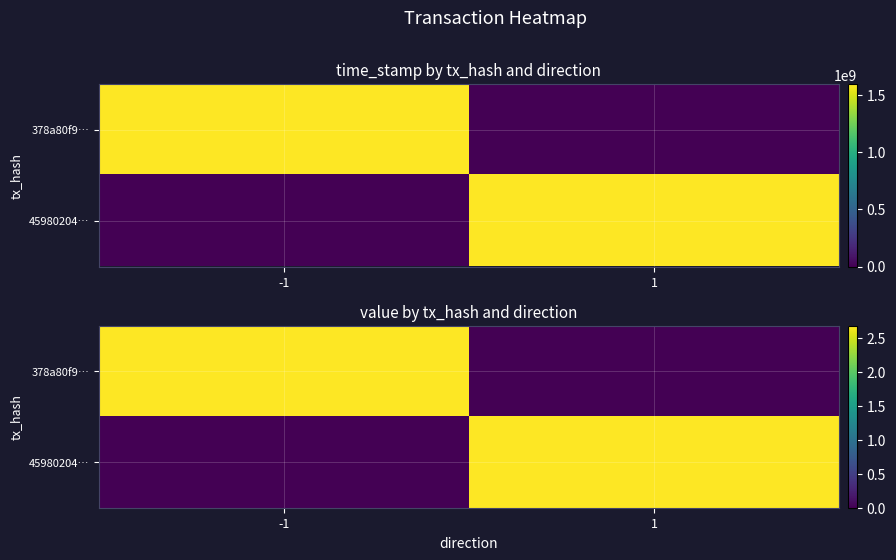

What is the total value across all series at 1?

2.7